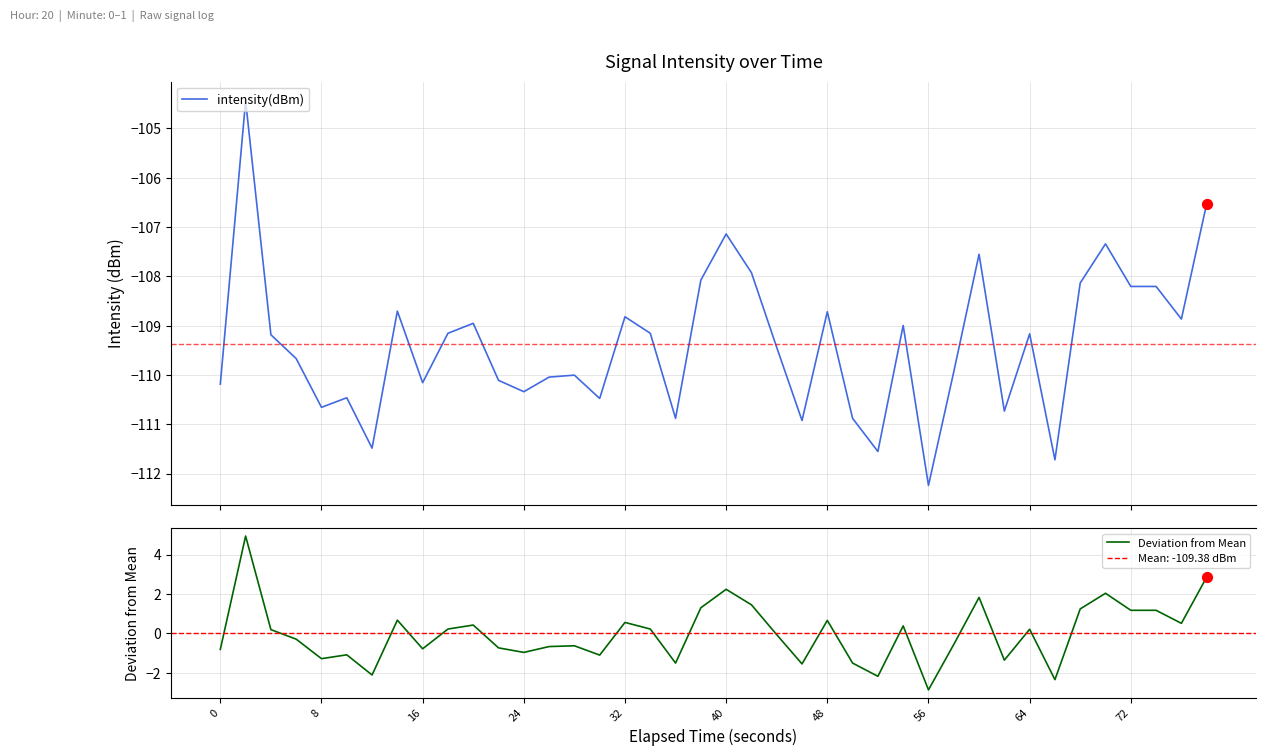

Which series reaches the minimum Y coordinate?

intensity(dBm)